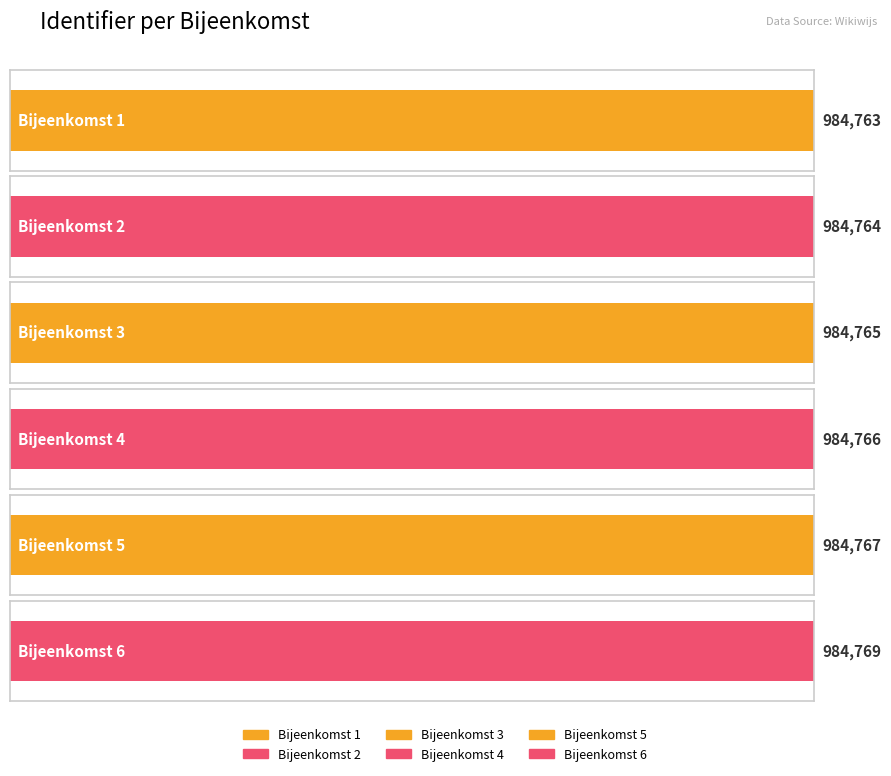

What is the approximate value at Bijeenkomst 6?

984769